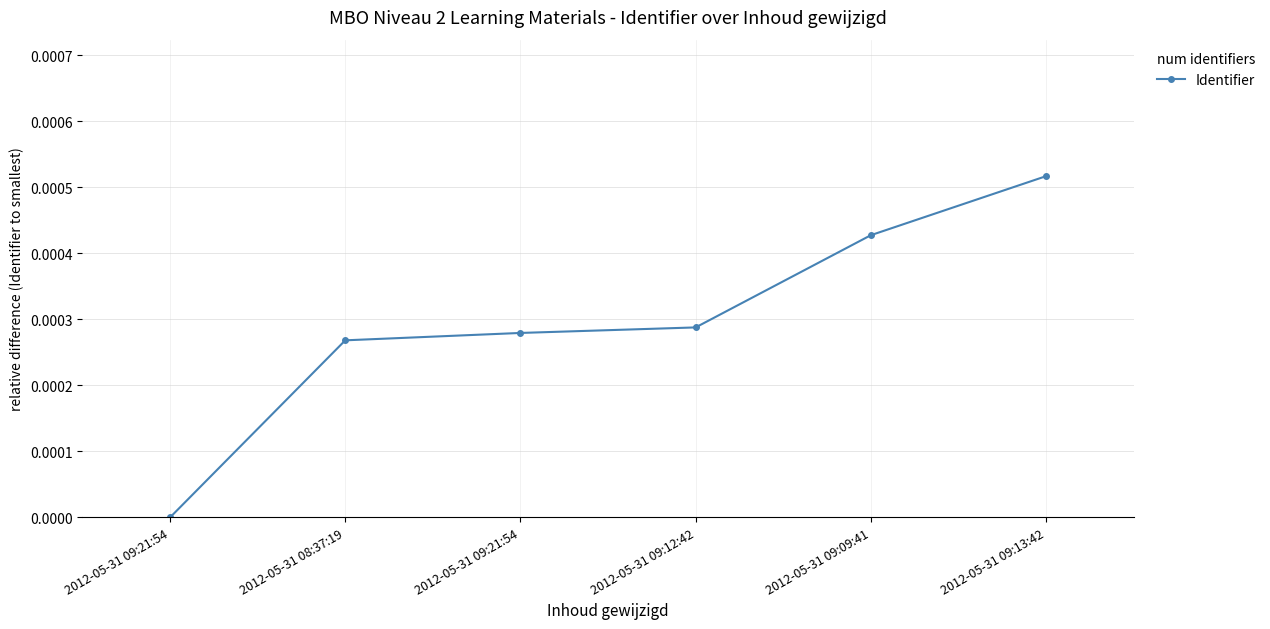

Is this an area chart (filled region under the line)?

No